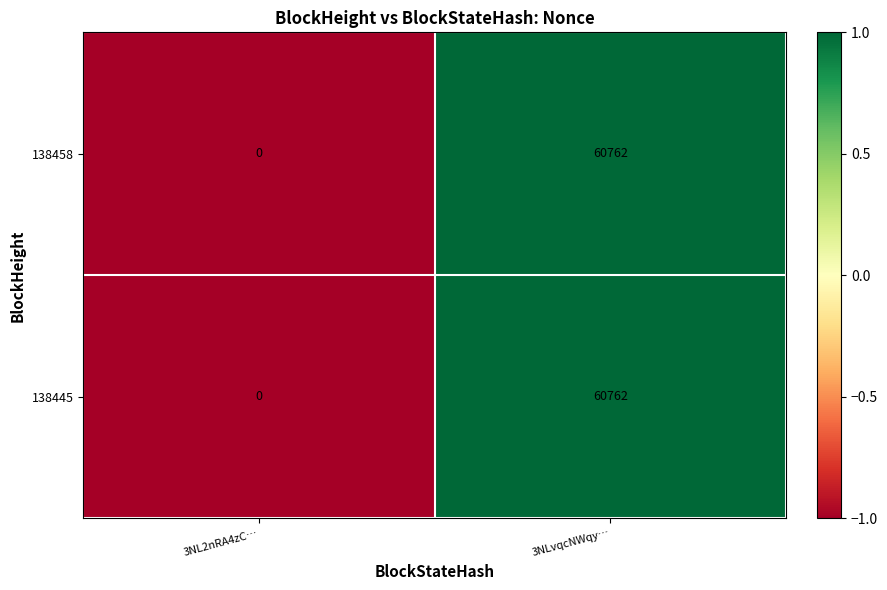

Reading right to left, transcribe all the data shown in this chart.

138458: 60762	0
138445: 60762	0